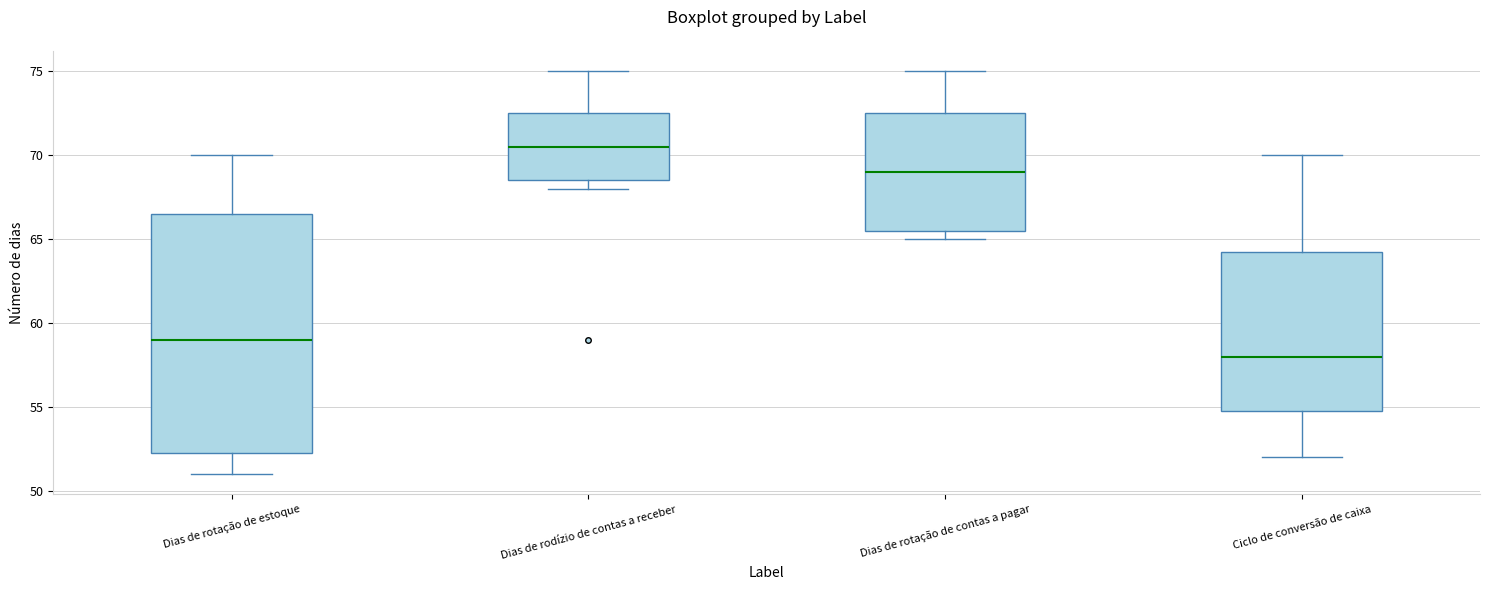

Reading left to right, read every box against the y-axis: the position of its median line, the range the box covers, and the ends of its whiskers. The values are not printed on the chart, so give them approximately, as read against the axis.

Dias de rotação de estoque: median 59.0, box 52.5 to 66.5, whiskers 51.0 to 70.0
Dias de rodízio de contas a receber: median 70.5, box 68.5 to 72.5, whiskers 68.0 to 75.0
Dias de rotação de contas a pagar: median 69.0, box 65.5 to 72.5, whiskers 65.0 to 75.0
Ciclo de conversão de caixa: median 58.0, box 55.0 to 64.5, whiskers 52.0 to 70.0